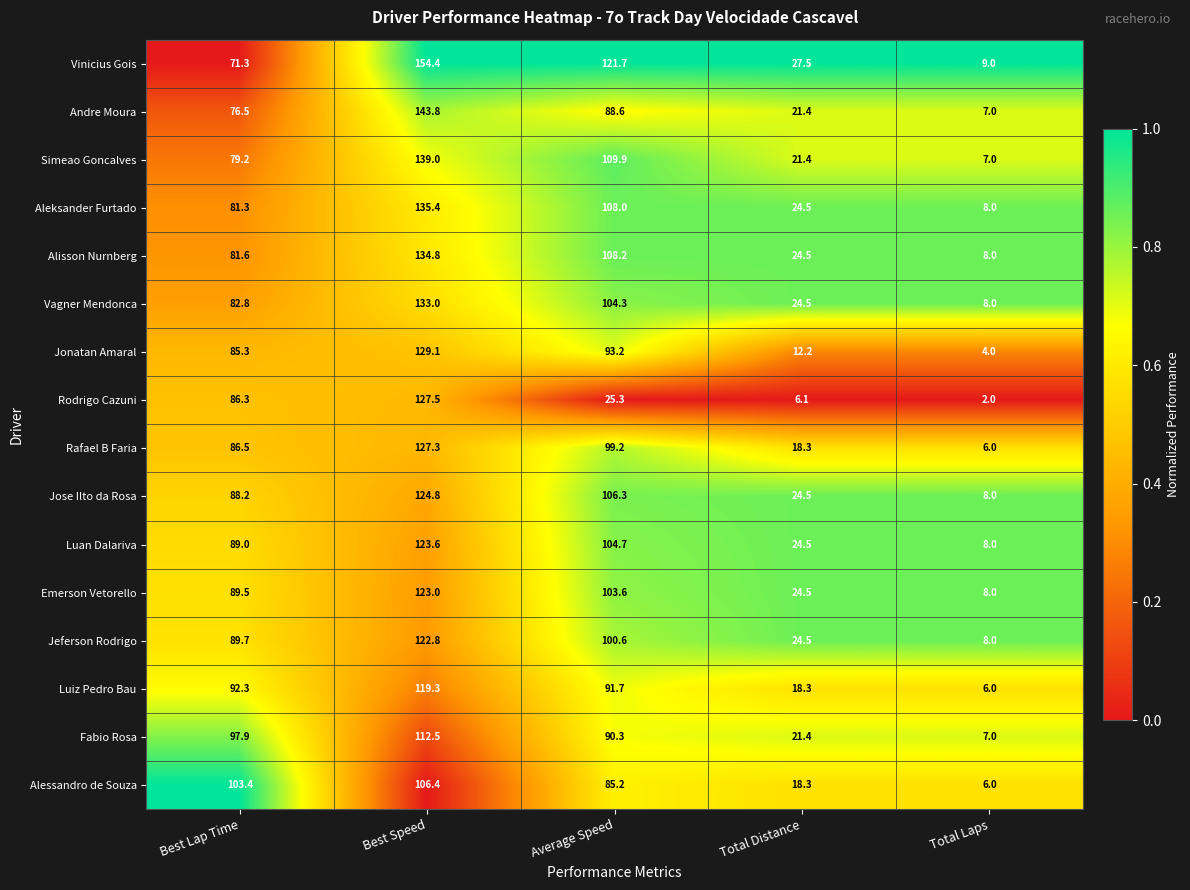

True or false: Jose Ilto da Rosa has a value of 88.2 at Best Lap Time.

True